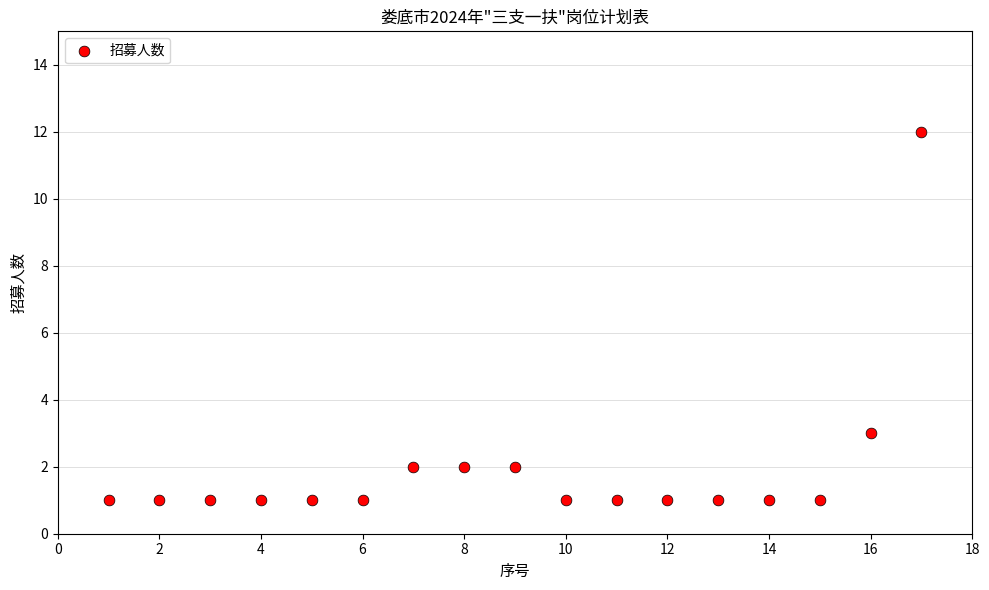

What is the range of Y values (max minus min)?

11